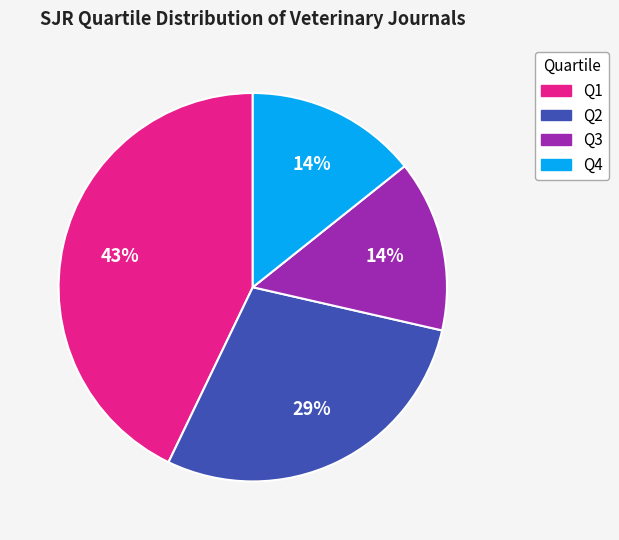

Count the number of slices in the pie.

4